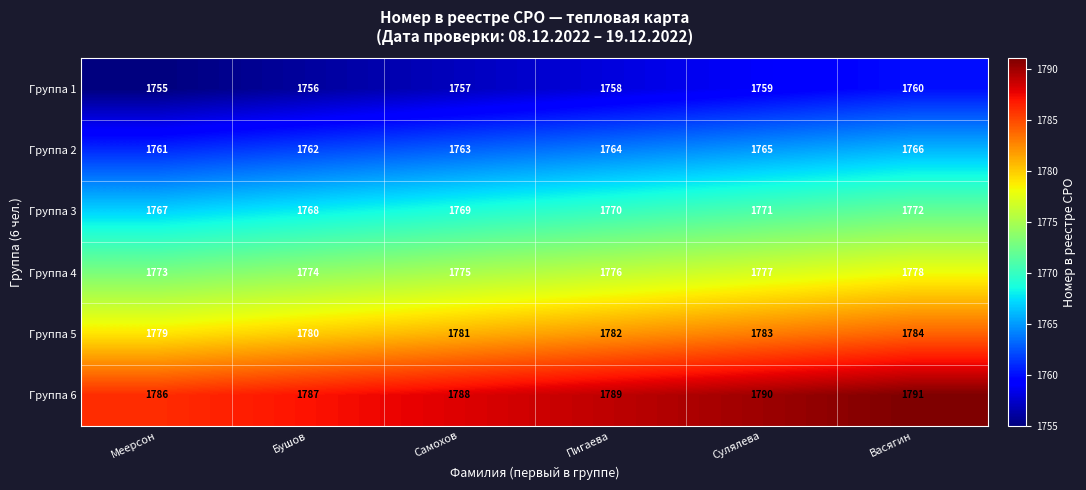

What is the difference between the highest and lowest values at Сулялева?

31